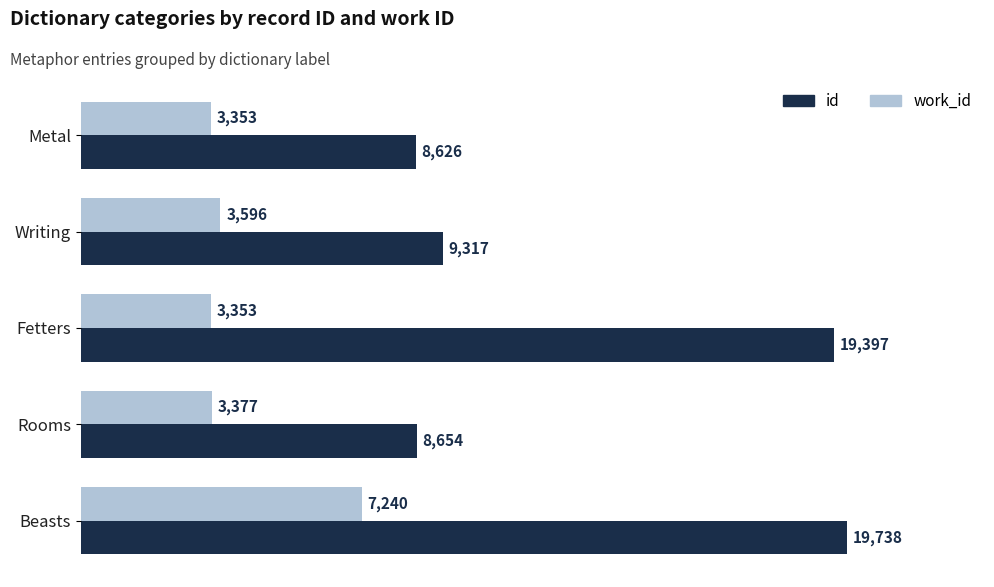

At which label is id closest to 14182?

Writing